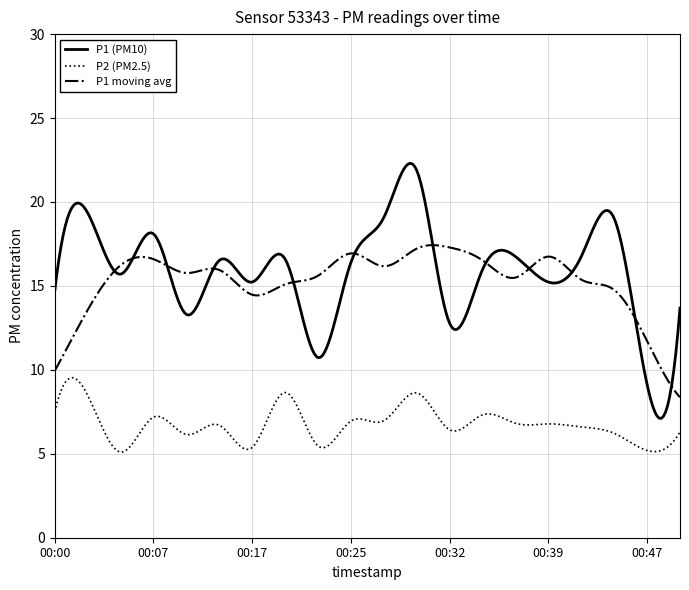

Does the chart have visible grid lines?

Yes